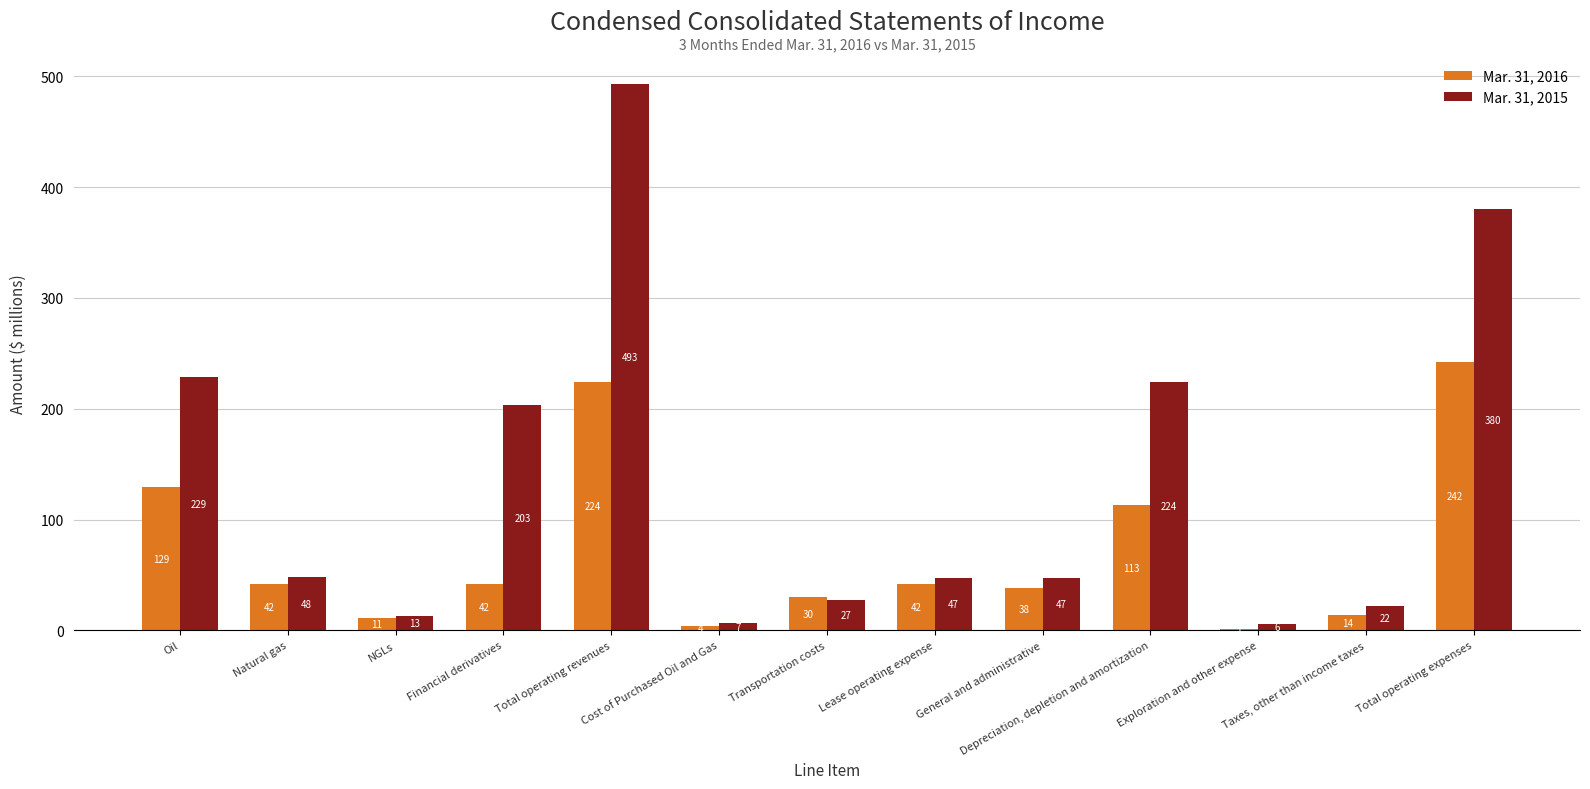

Are the bars horizontal?

No